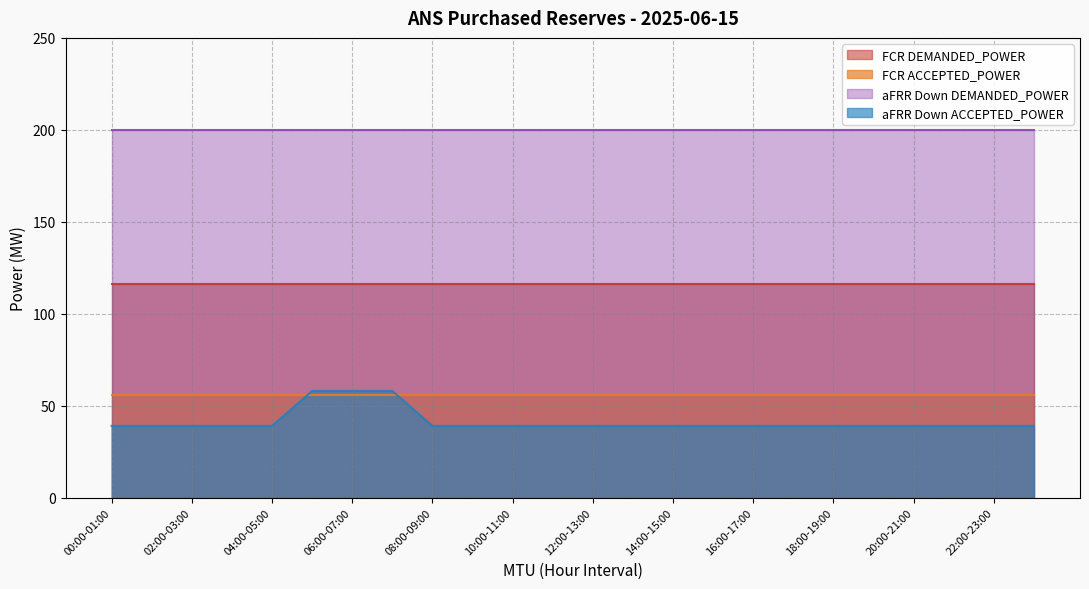

Does the chart display data point markers on the line(s)?

No